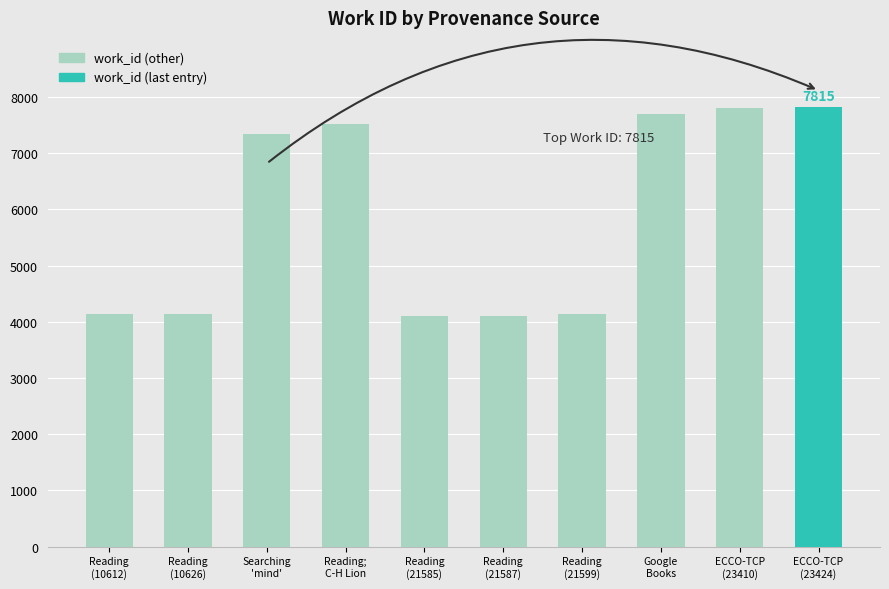

What is the greatest value displayed?

7815